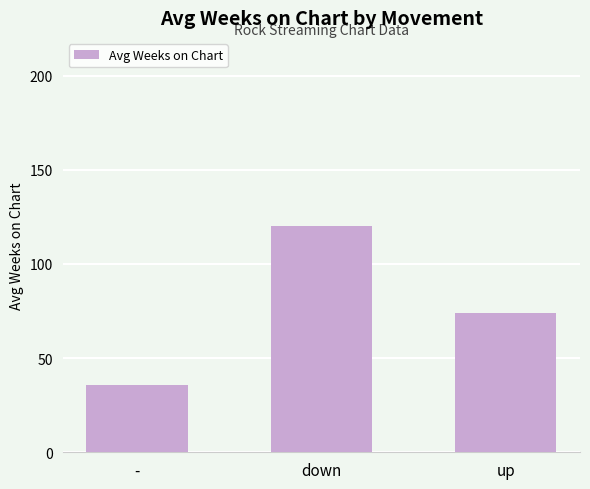

Reading left to right, extract all data points from this chart.

-=35.8	down=120.4	up=74.2